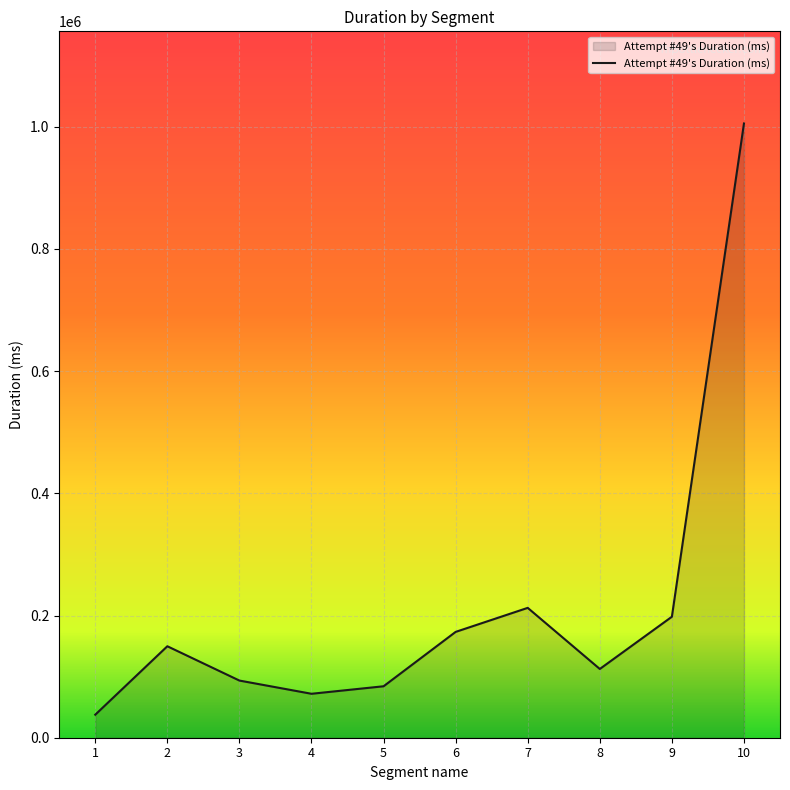

What is the difference between the values at 6 and 4?

101307